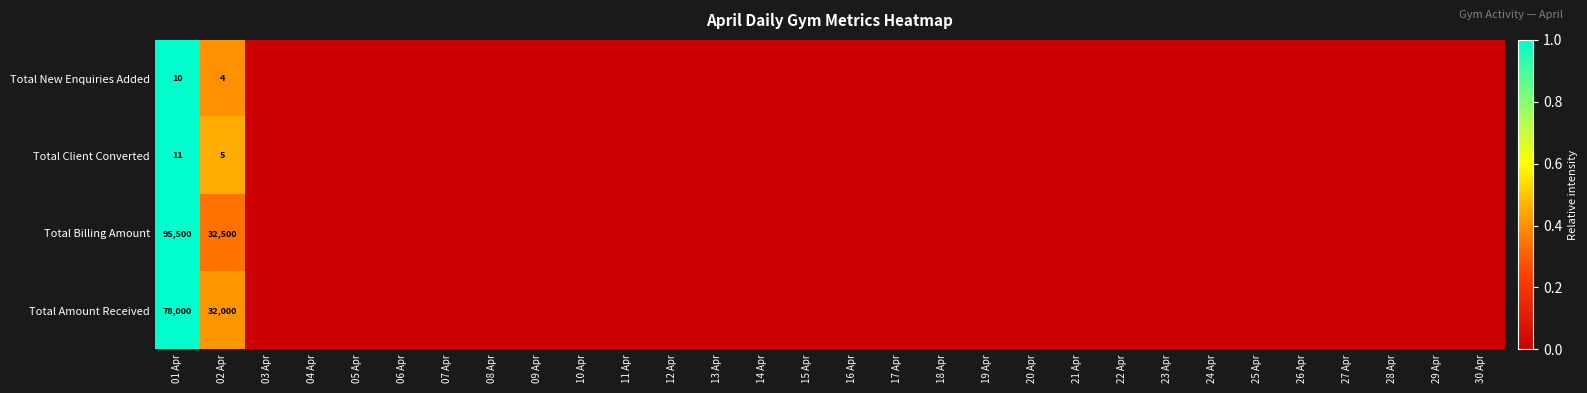

Rank the series at 02 Apr from lowest to highest value.

Total New Enquiries Added, Total Client Converted, Total Amount Received, Total Billing Amount